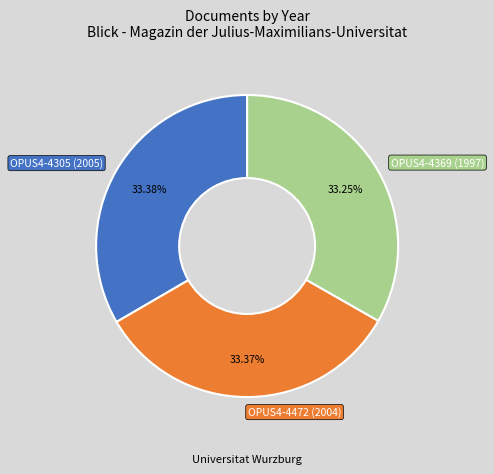

True or false: OPUS4-4305 (2005) accounts for 33% of the total.

True